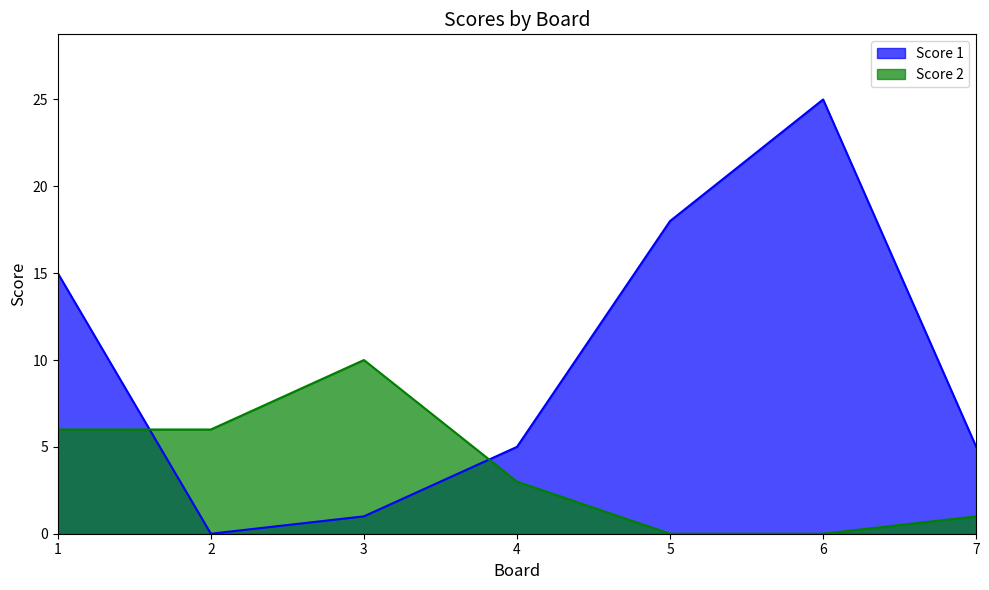

In Score 1, how many points are lower than both neighbors (excluding endpoints)?

1